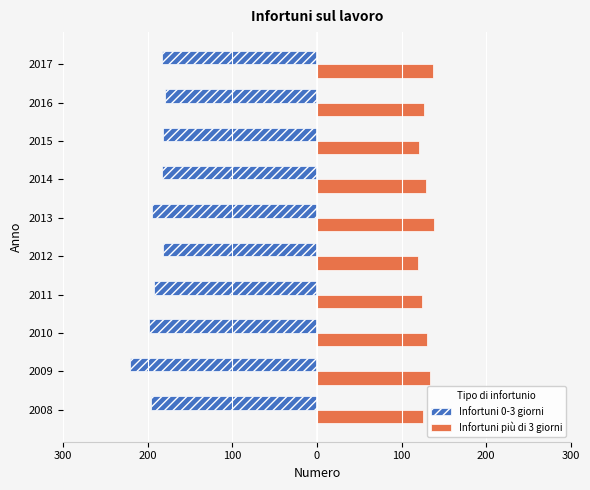

What is the value of the Infortuni 0-3 giorni bar at the 2nd from the left?

-221